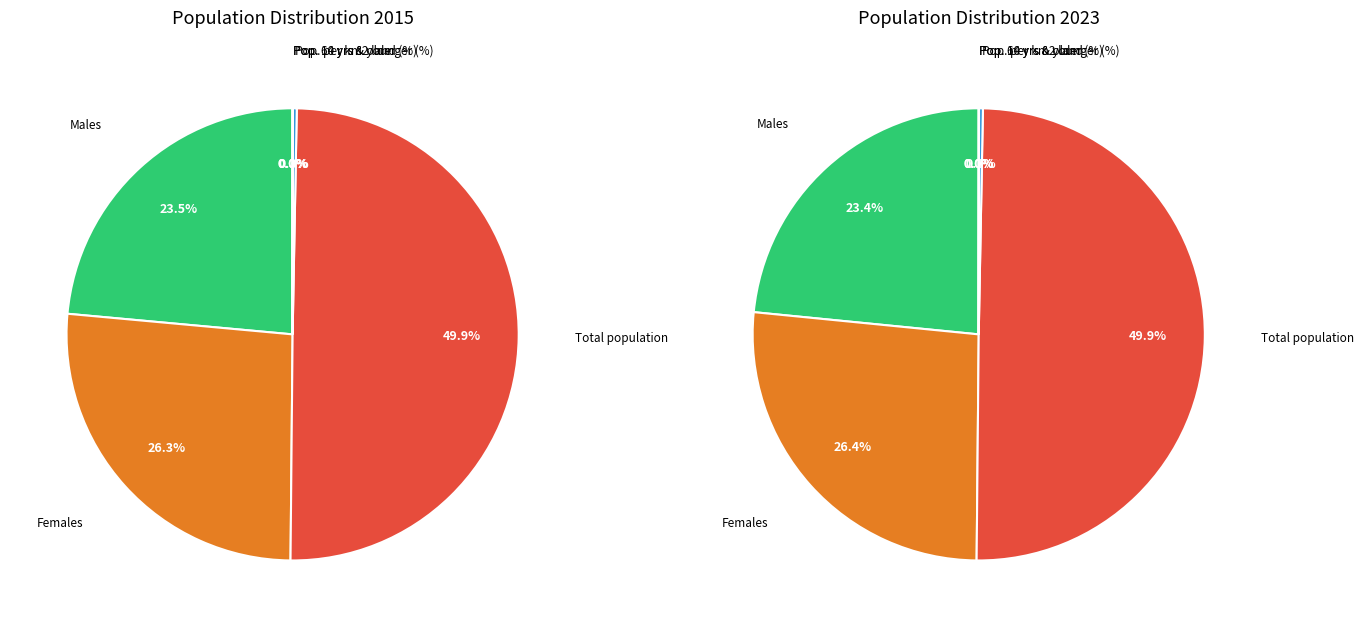

Does Pop. 60 years and older represent more than half of the total?

No